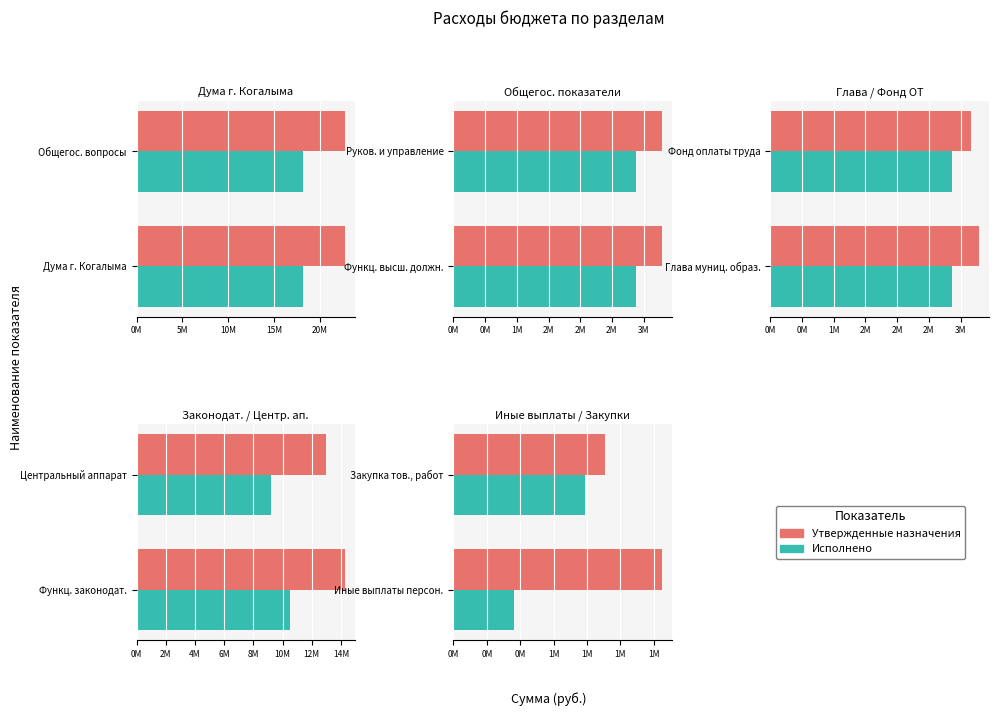

Count the number of data series in this chart.

2